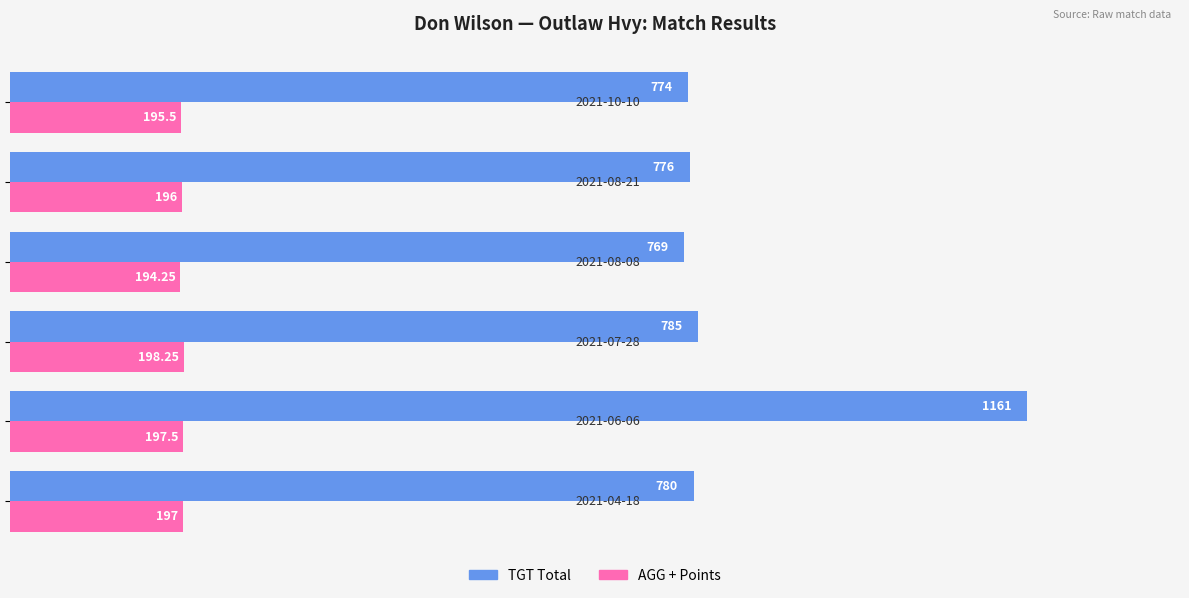

What is the sum of all TGT Total values?

5045.0